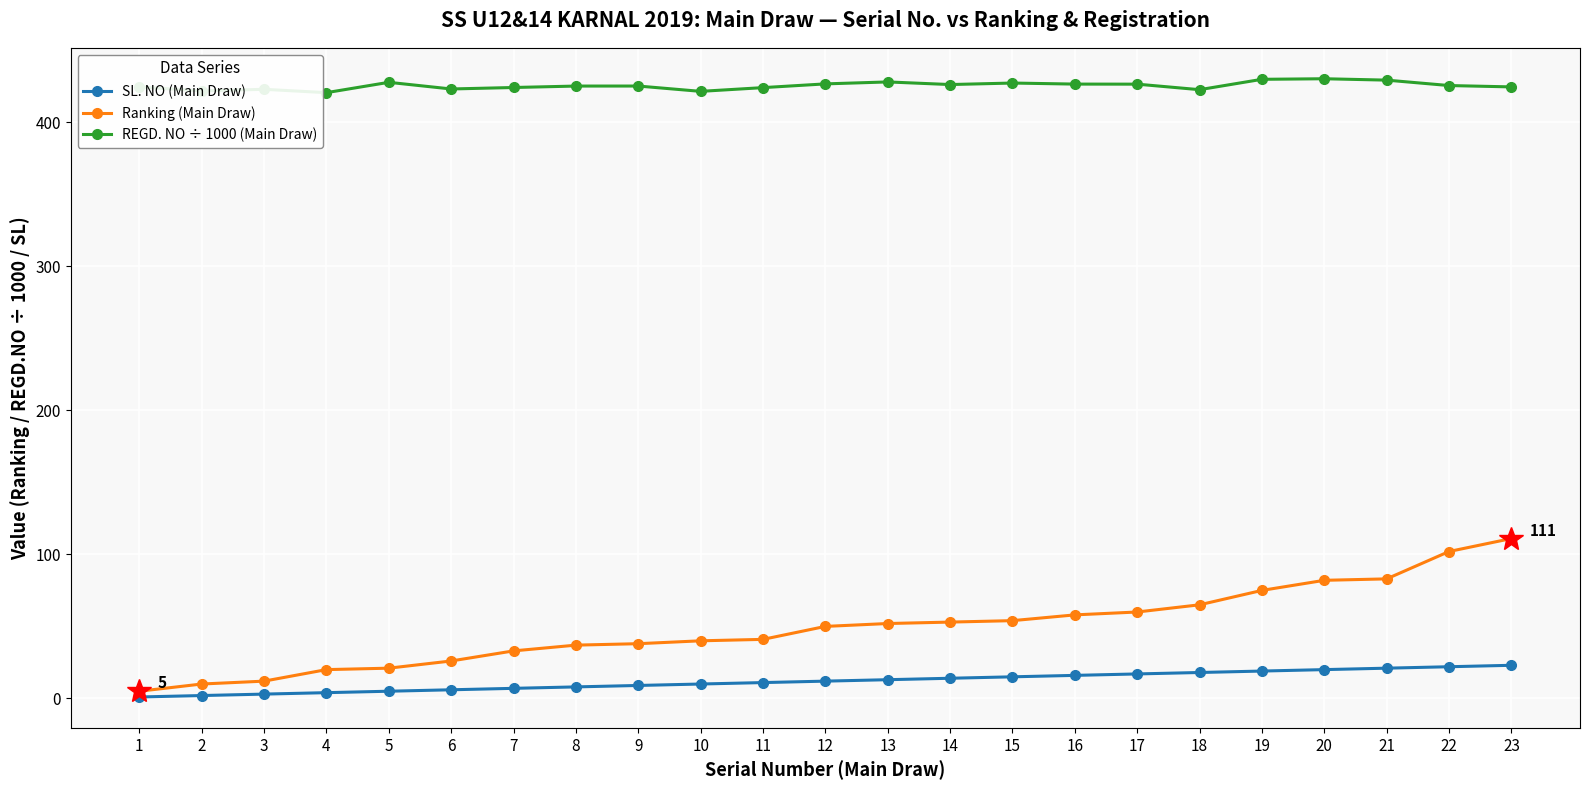

Is the value of REGD. NO ÷ 1000 (Main Draw) at 22 greater than the value of SL. NO (Main Draw) at 16?

Yes